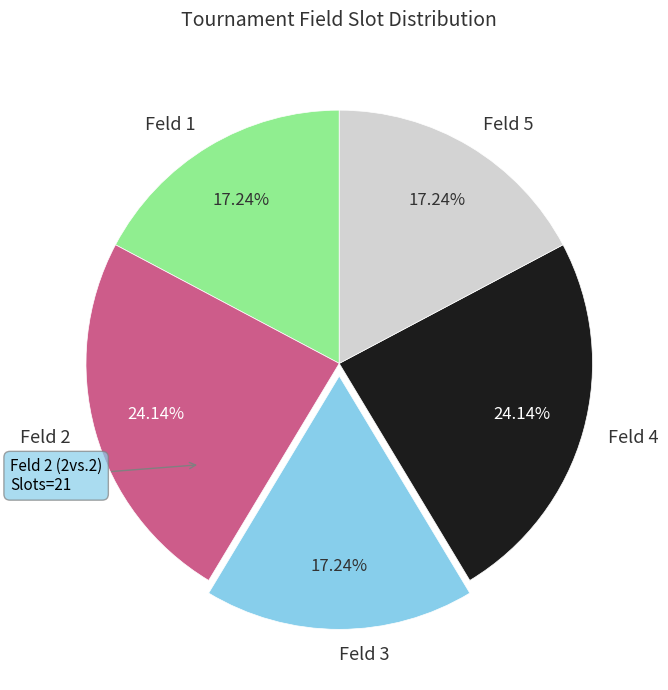

Combined, do Feld 4 and Feld 5 account for over 50%?

No